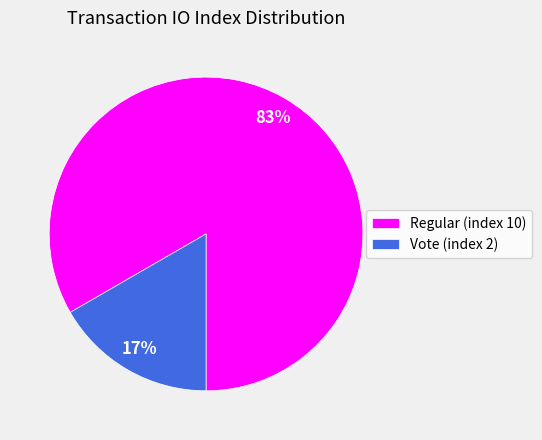

True or false: Vote (index 2) accounts for 17% of the total.

True